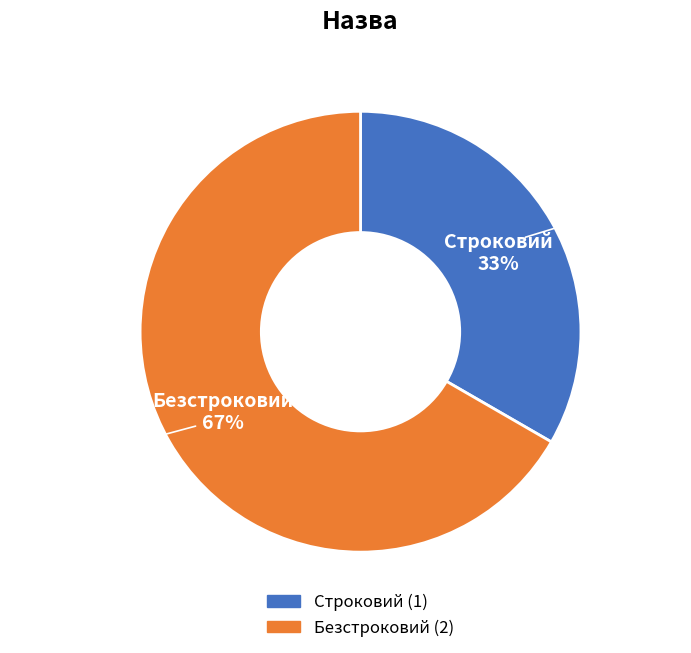

To the nearest percent, what percentage of the pie is Строковий?

33%